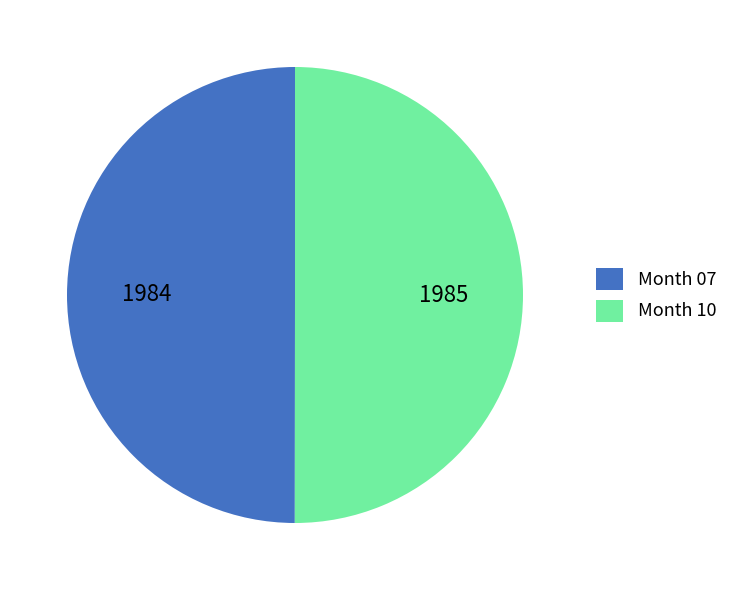

True or false: Month 07 accounts for 59% of the total.

False